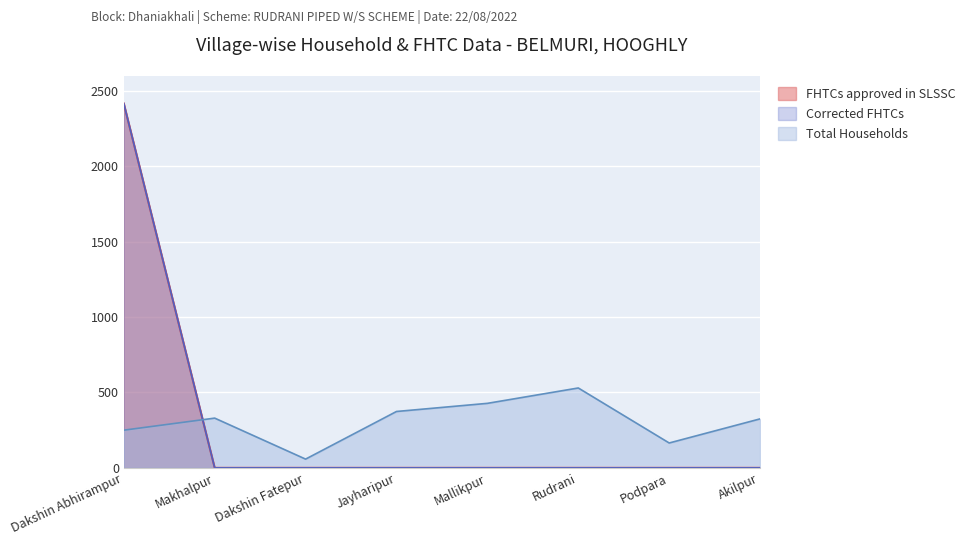

List the series in order of their peak value, lowest first.

Total Households, FHTCs approved in SLSSC, Corrected FHTCs